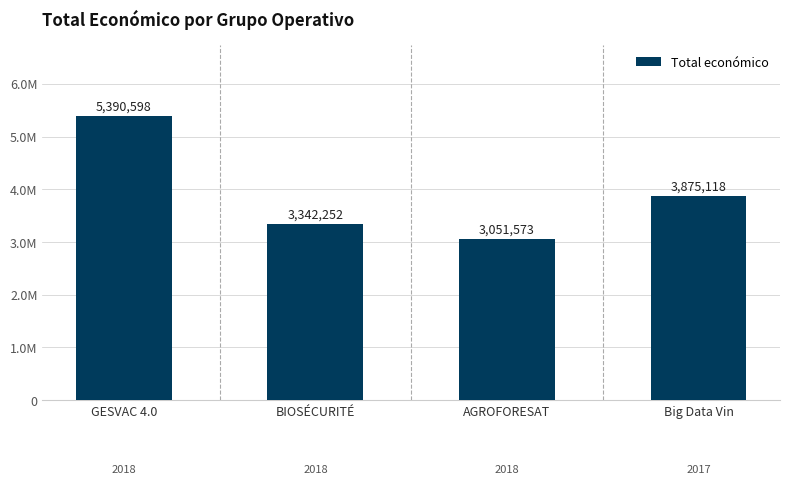

At which label is the value closest to 4221085?

Big Data Vin